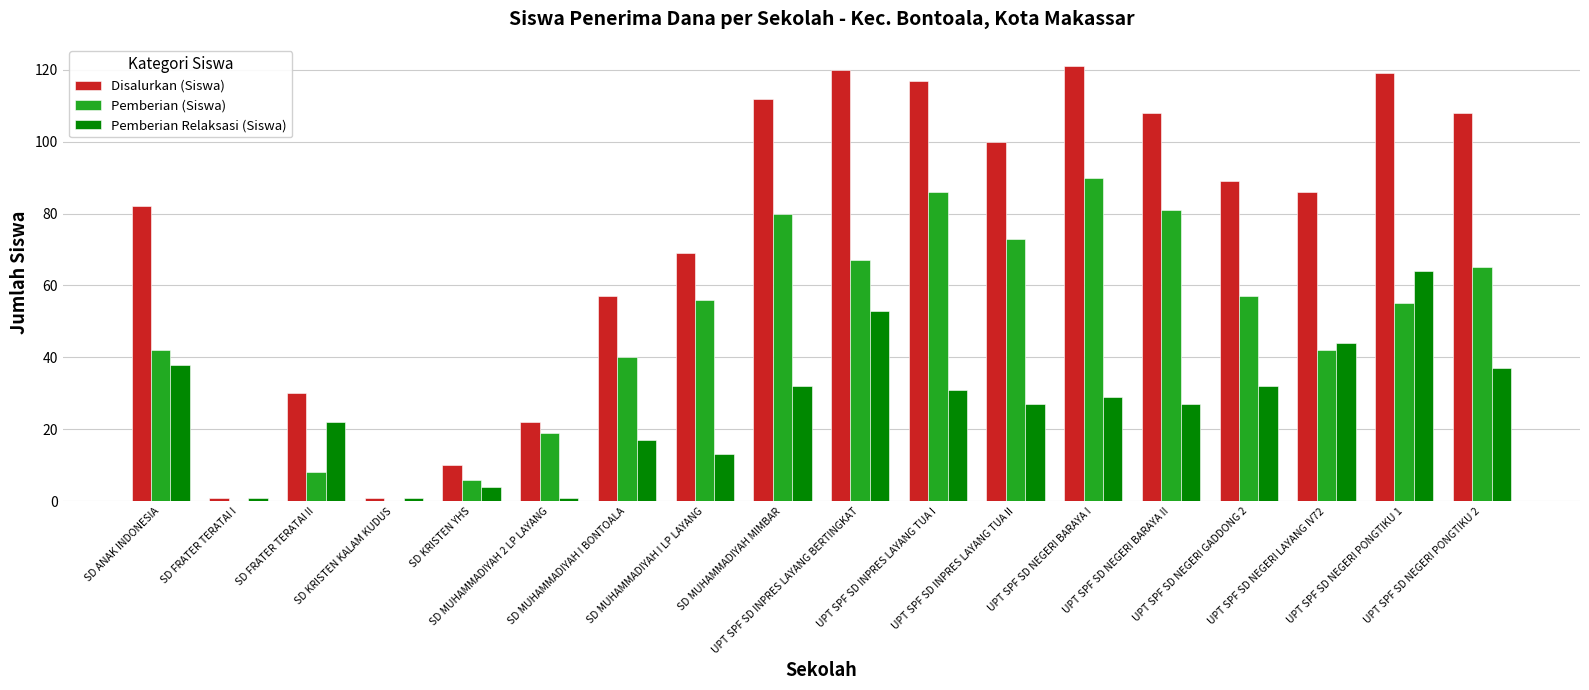

What is the highest value of the Pemberian Relaksasi (Siswa) series?

64